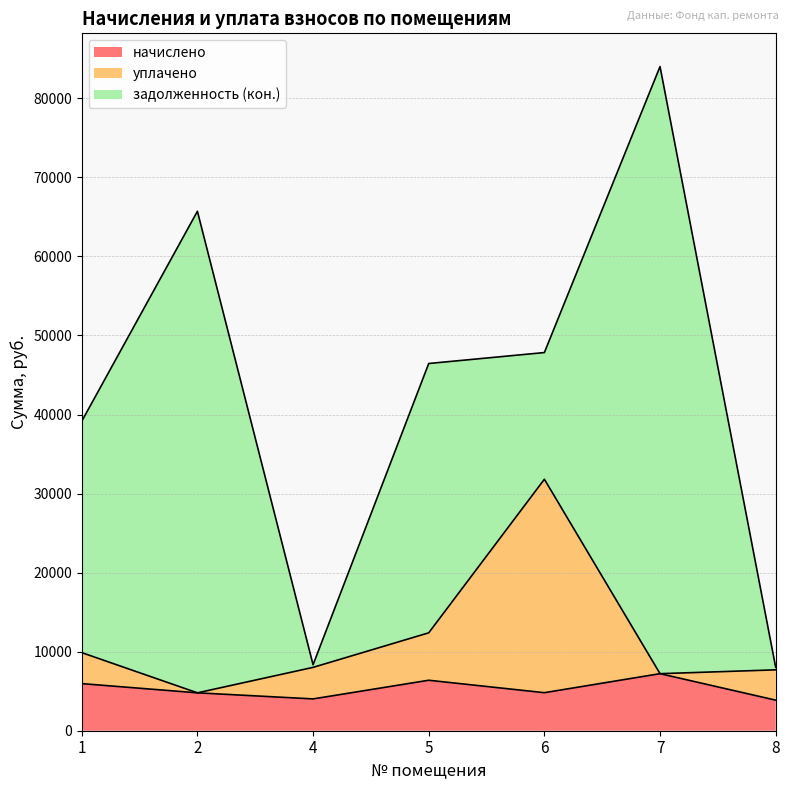

At which category does уплачено reach its first local valley?

2